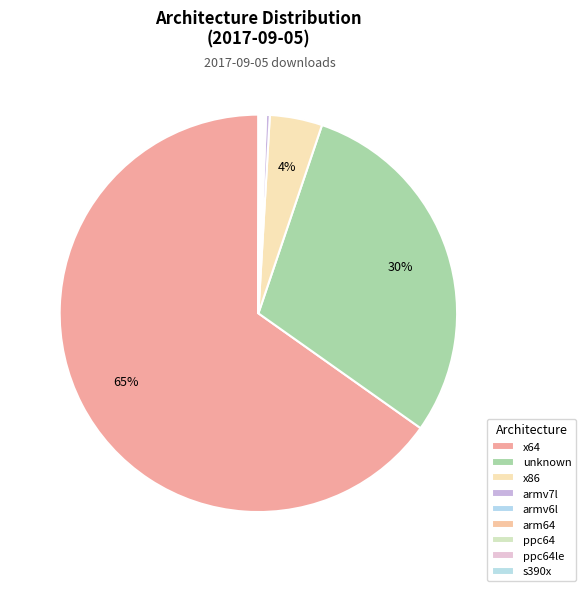

Count the number of slices in the pie.

9